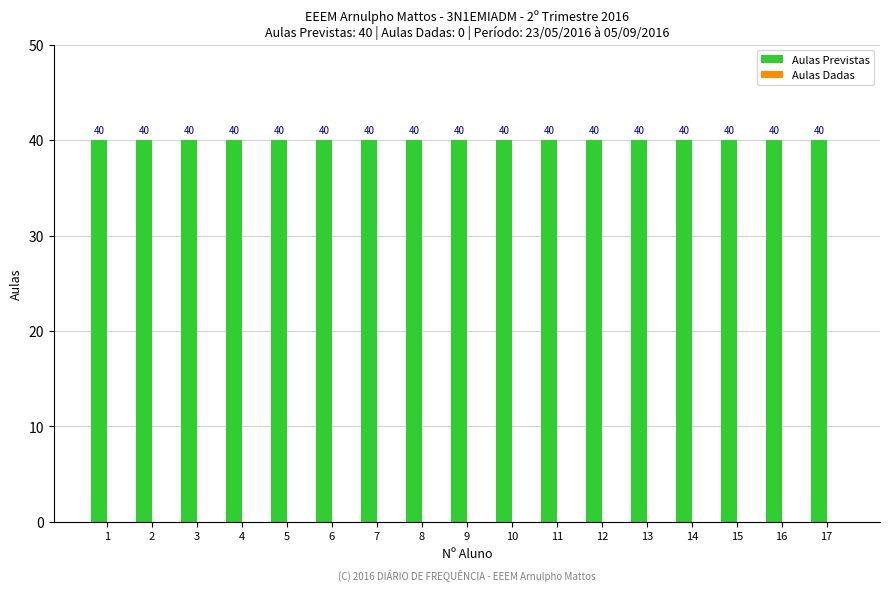

Rank the series by their average value, from highest to lowest.

Aulas Previstas, Aulas Dadas